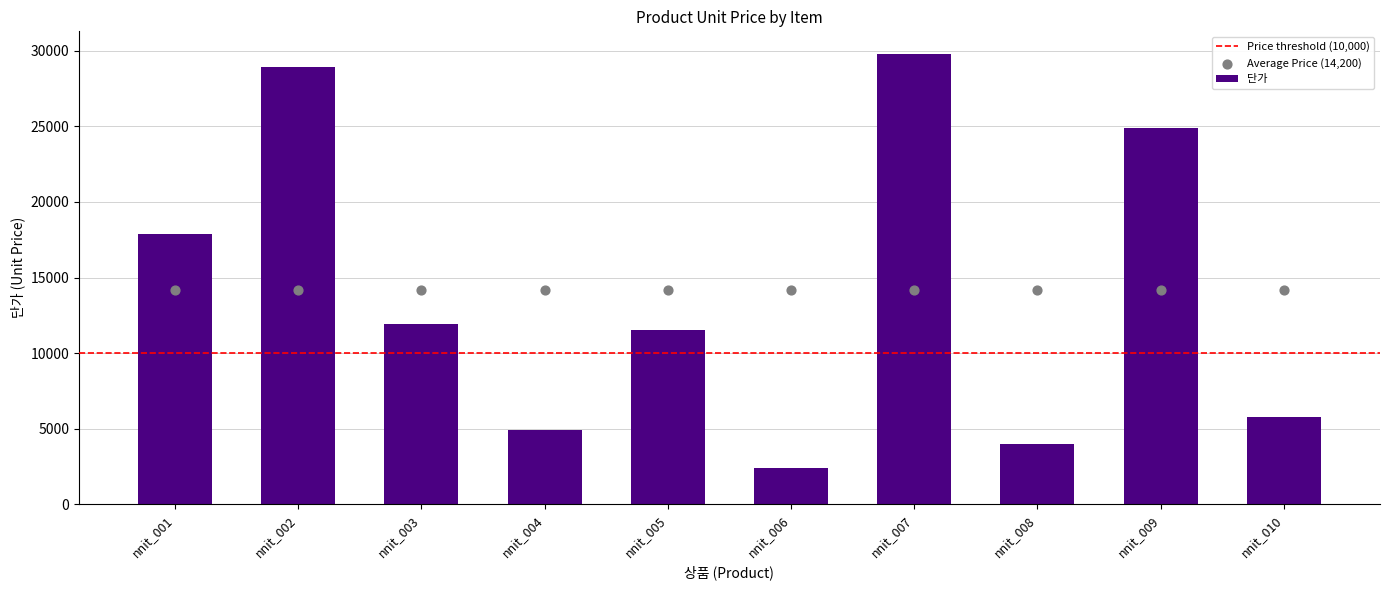

Between nnit_002 and nnit_010, which is larger?

nnit_002